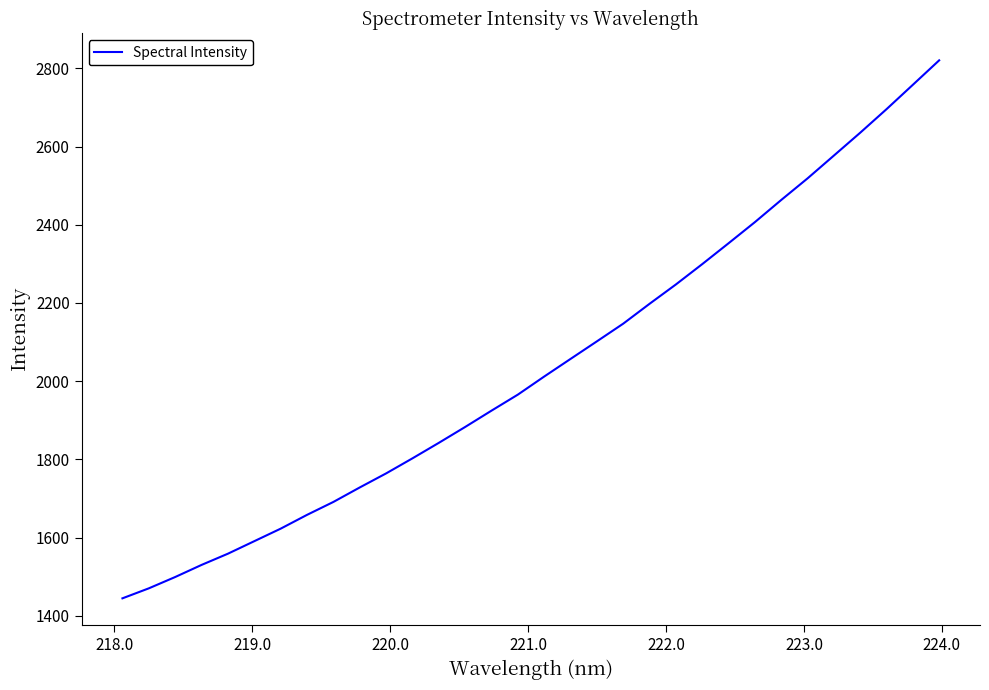

What is the greatest value displayed?

2820.3